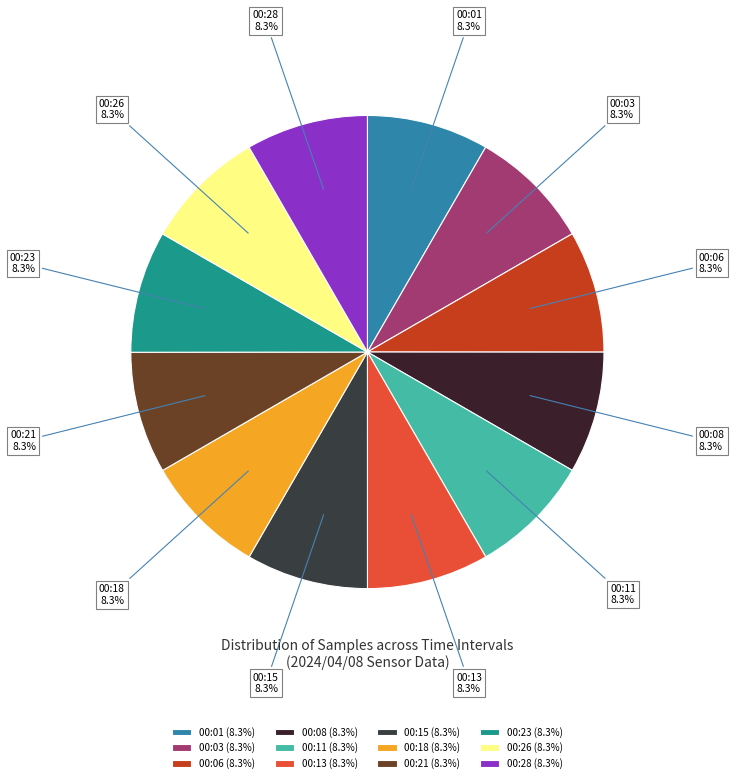

Count the number of slices in the pie.

12